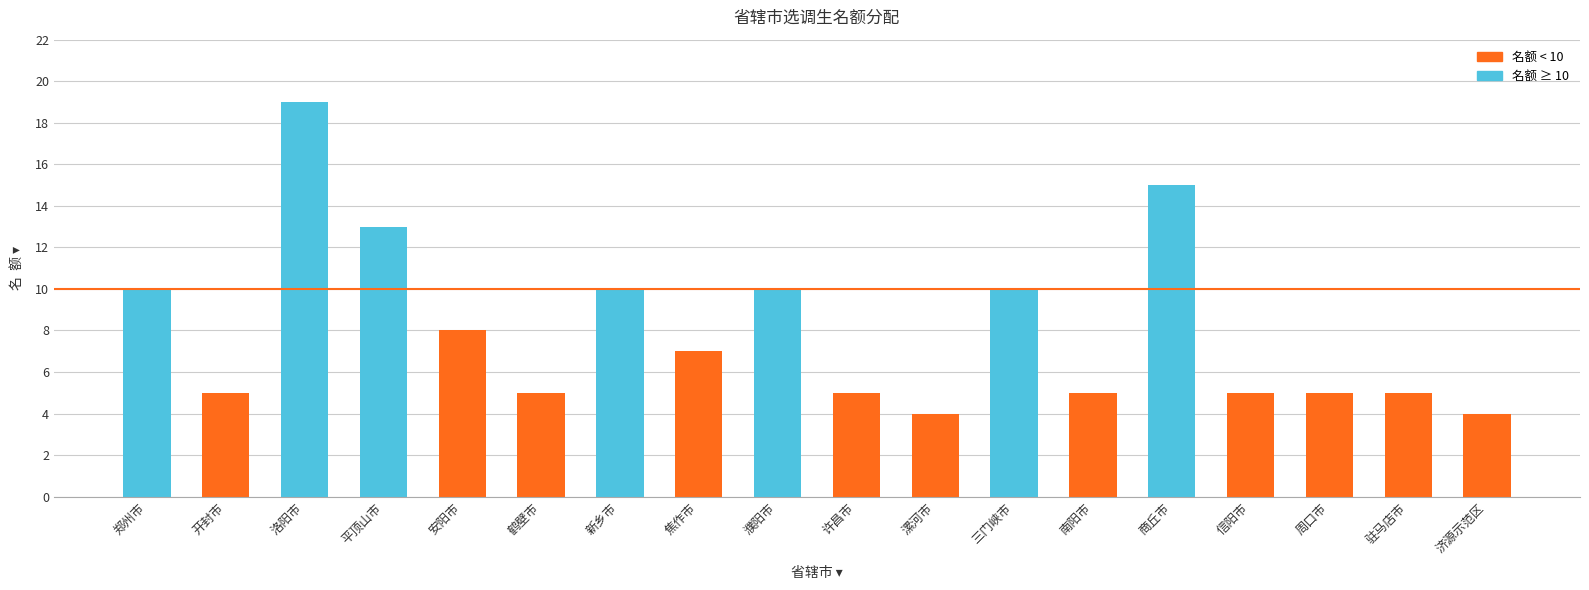

At which category does the chart reach its peak across all series?

洛阳市